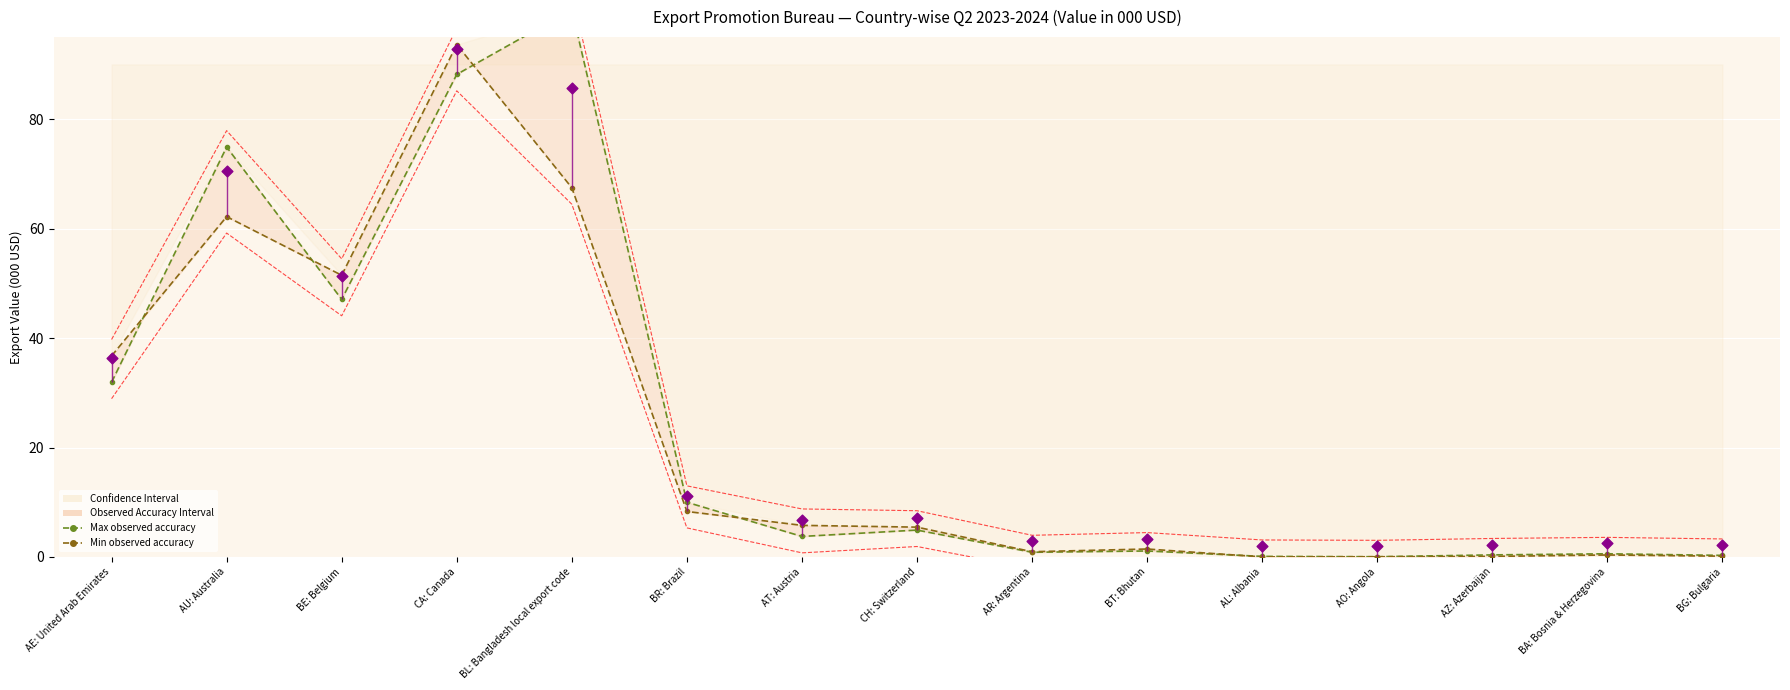

Which series reaches the minimum Y coordinate?

Min observed accuracy